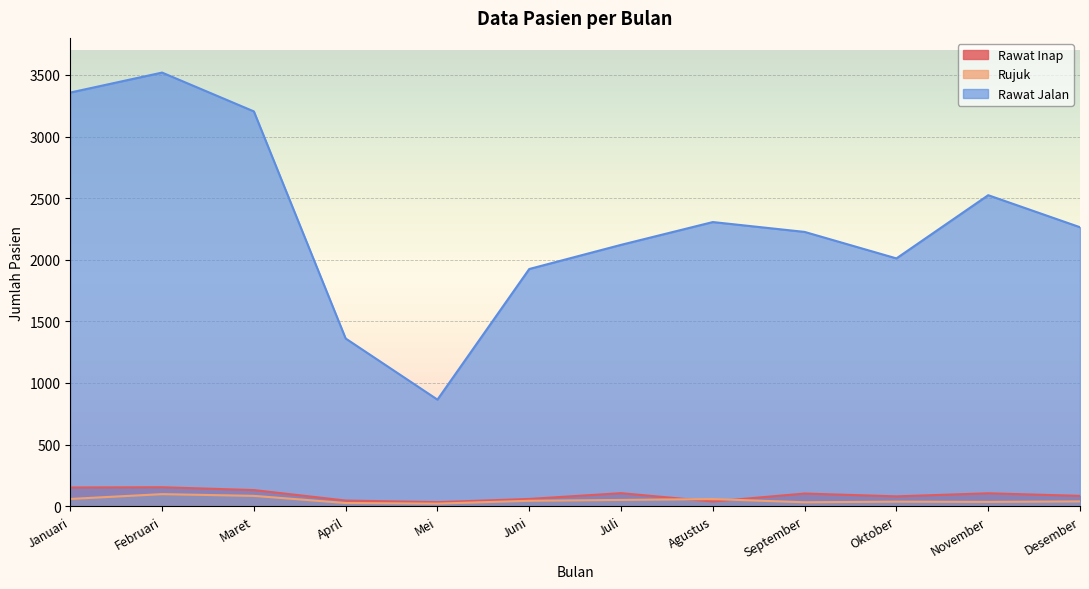

True or false: Rawat Inap has a value of 46 at April.

True